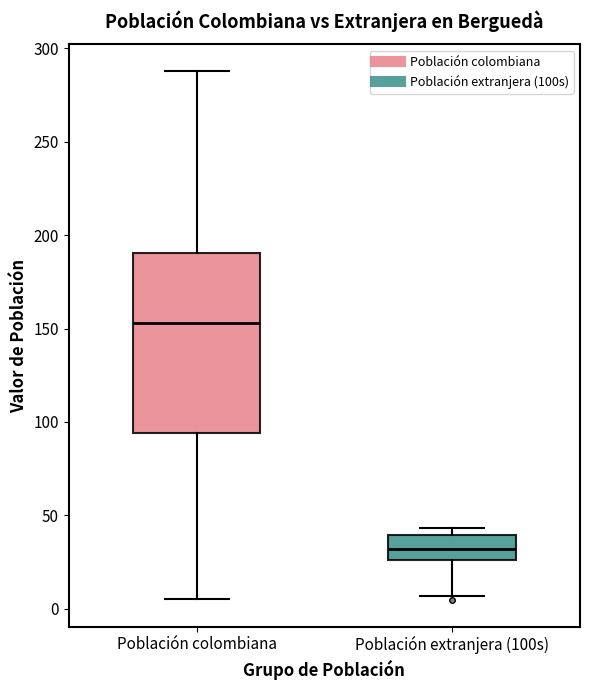

Reading left to right, transcribe this box plot: for each box, give where its median line is, the range the box spans, and where its two whiskers end, as read against the y-axis. The values are not printed on the chart, so give them approximately, as read against the axis.

Población colombiana: median 155, box 95 to 190, whiskers 5 to 290
Población extranjera (100s): median 30, box 25 to 40, whiskers 5 to 45